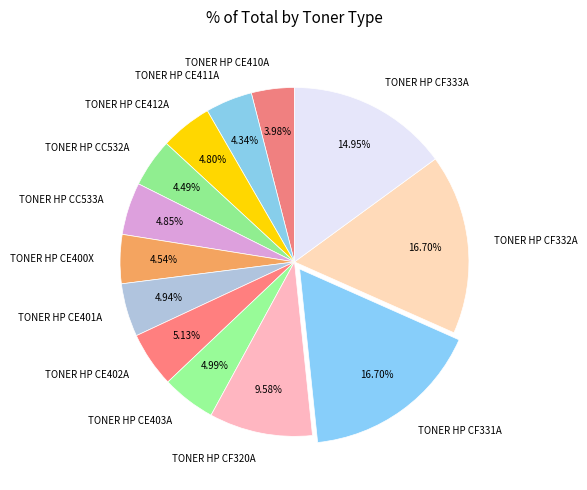

Is the sum of TONER HP CE400X and TONER HP CF320A greater than half?

No